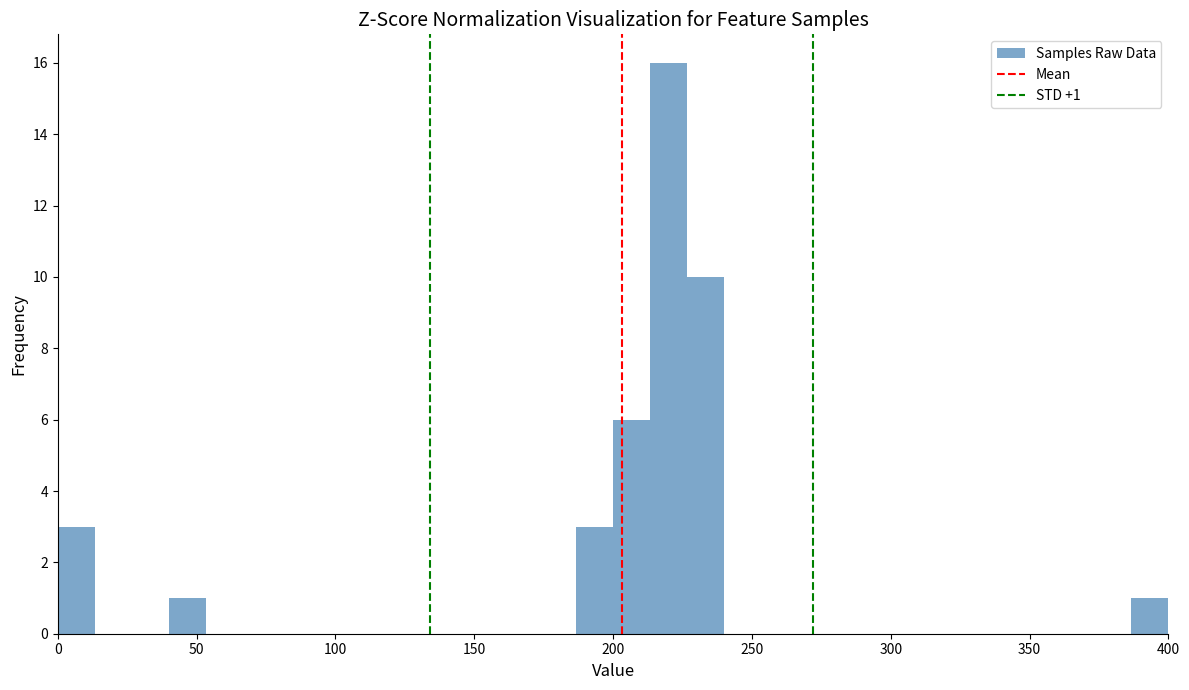

Read against the x-axis, roughly where is the centre of the tallest bar?

220